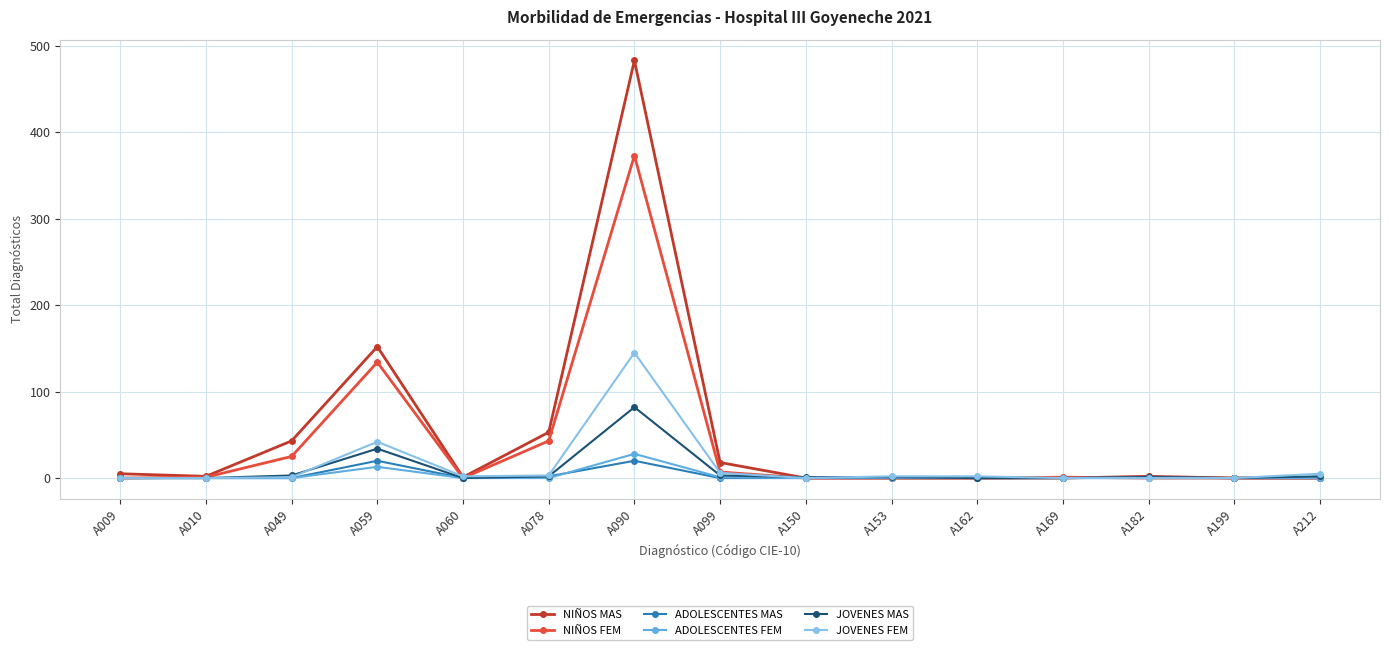

True or false: NIÑOS MAS has a value of 146 at A153.

False